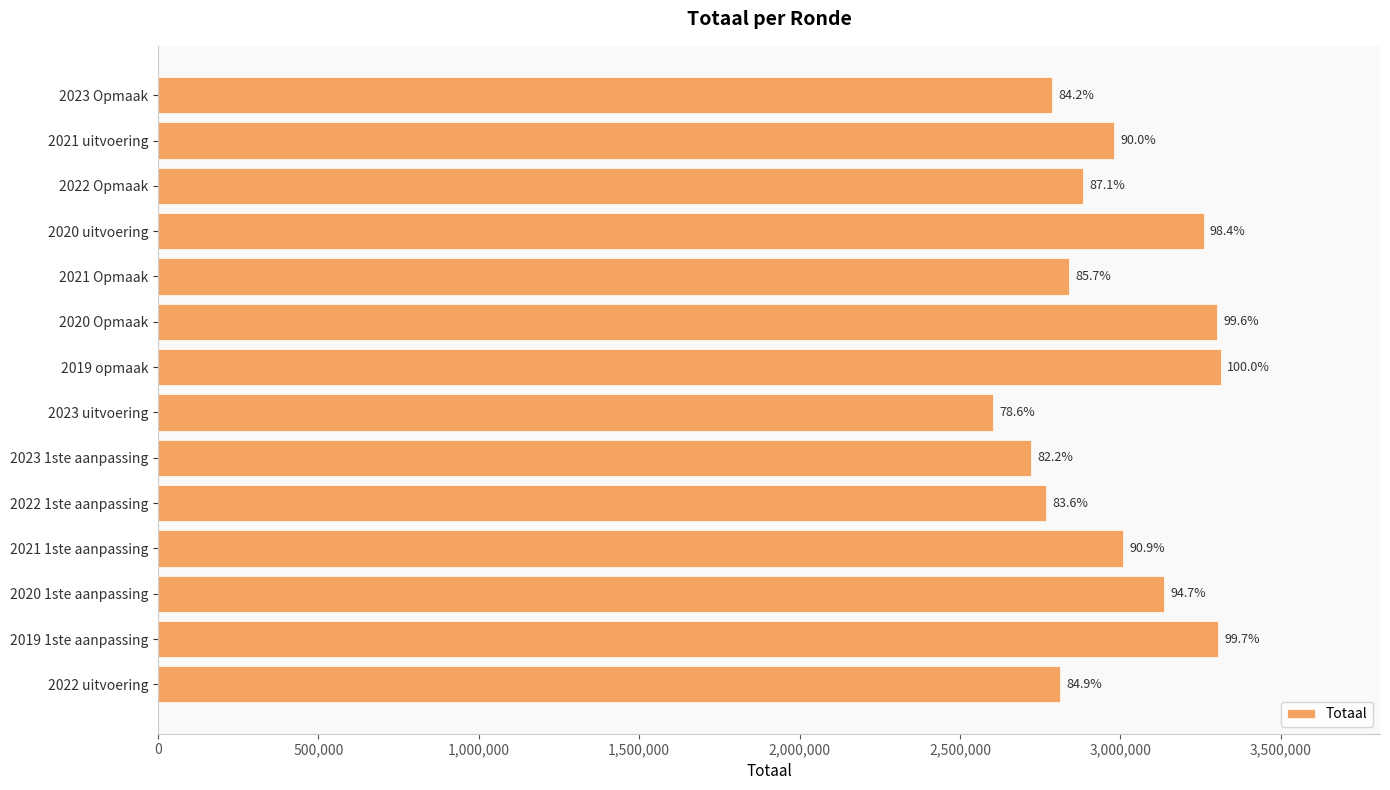

How many bars are there in total?

14